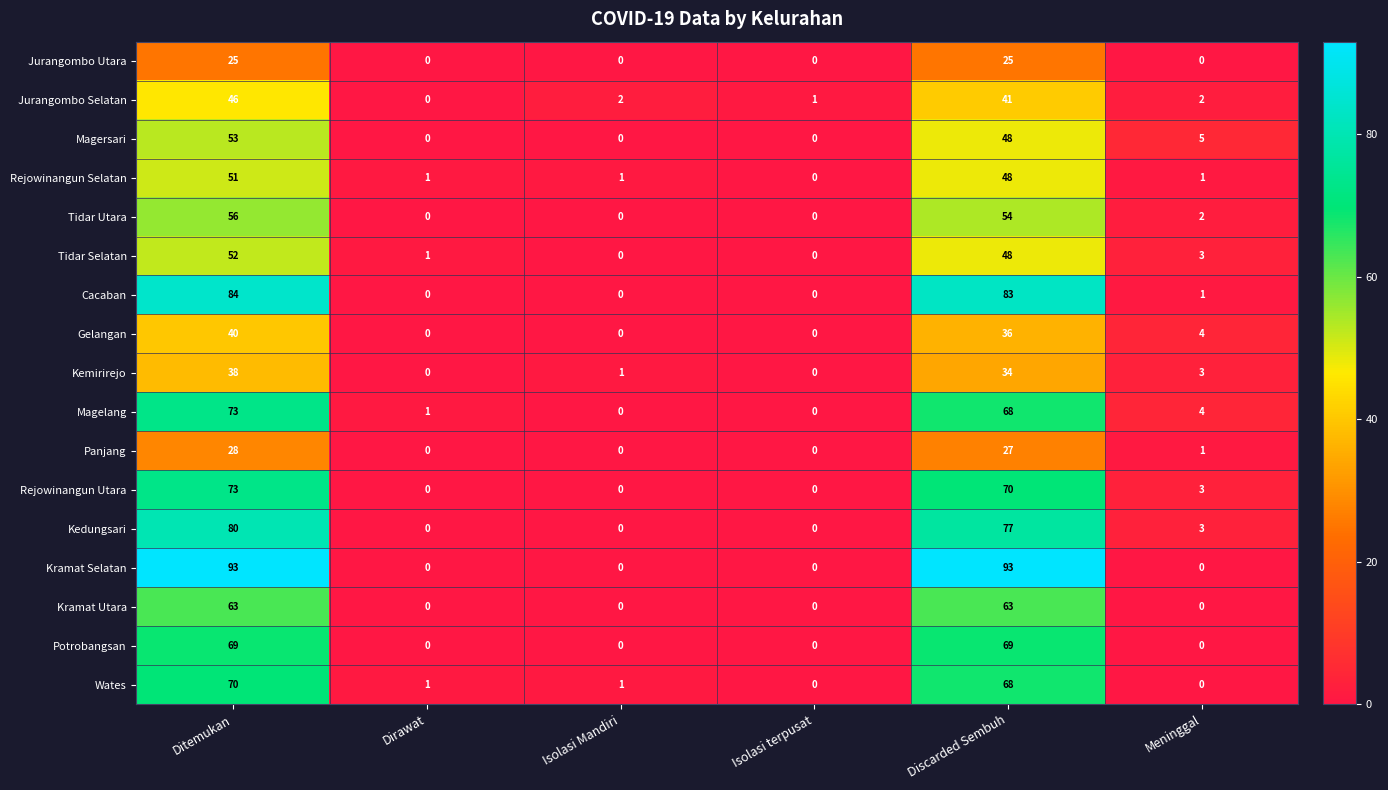

The Panjang series shows 1 at Meninggal. True or false?

True